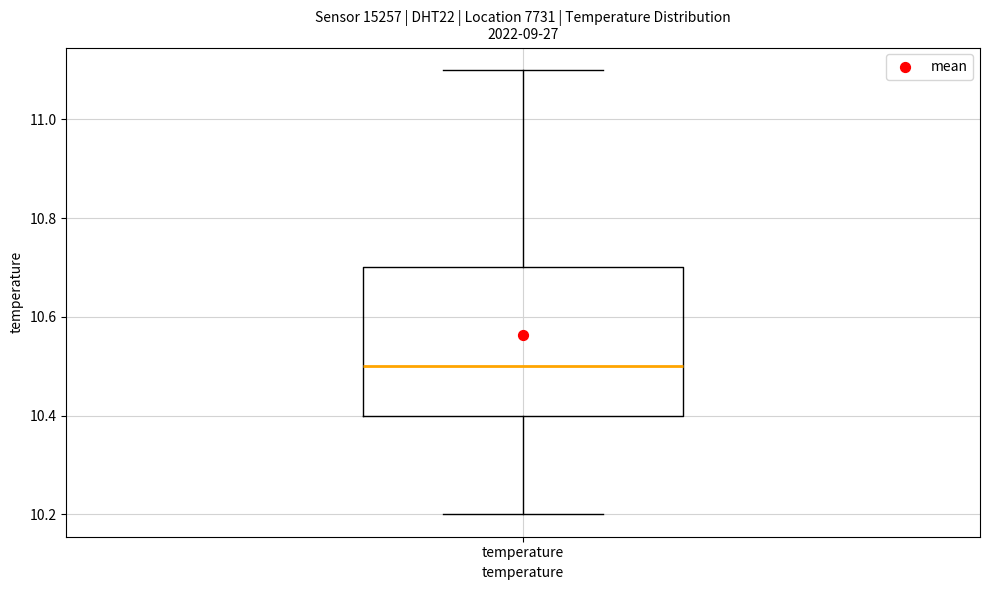

Transcribe this box plot: give where the median line is, the range the box spans, and where the two whiskers end, as read against the y-axis. The values are not printed on the chart, so give them approximately, as read against the axis.

median 10.5, box 10.4 to 10.7, whiskers 10.2 to 11.1